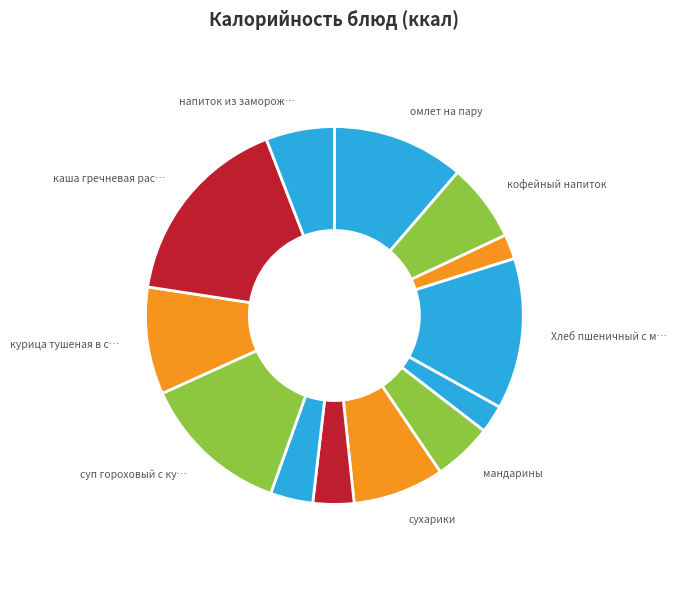

Is there a majority slice in this chart?

No